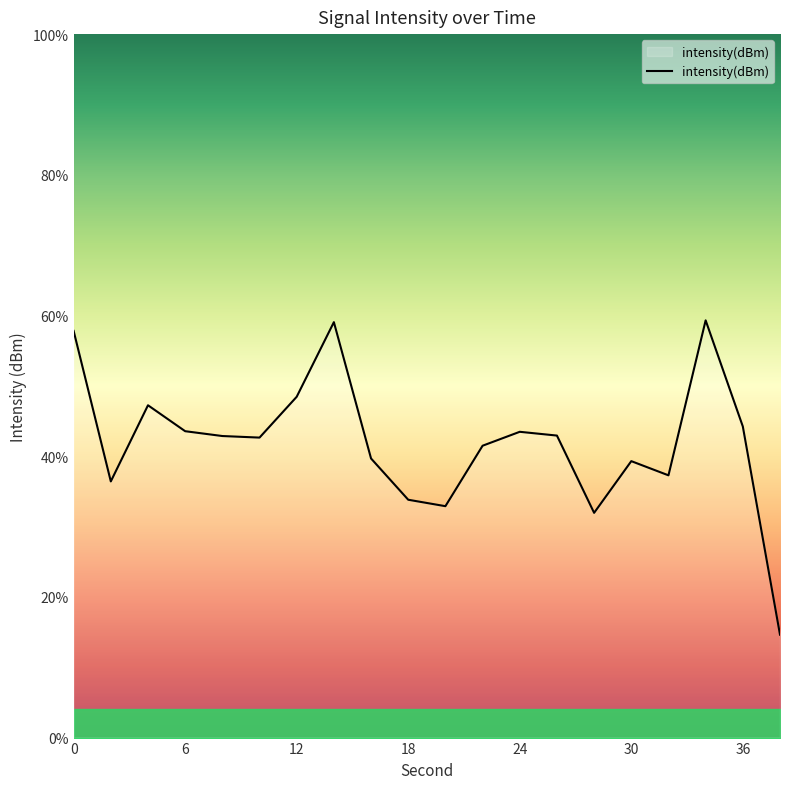

Rank the categories by value from lowest to highest.

38, 28, 20, 18, 2, 32, 30, 16, 22, 10, 8, 26, 24, 6, 36, 4, 12, 0, 14, 34